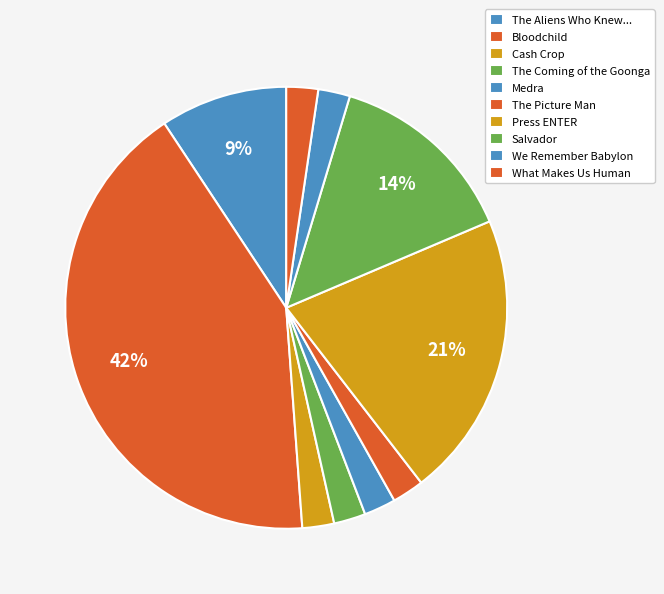

How many slices are in this pie chart?

10